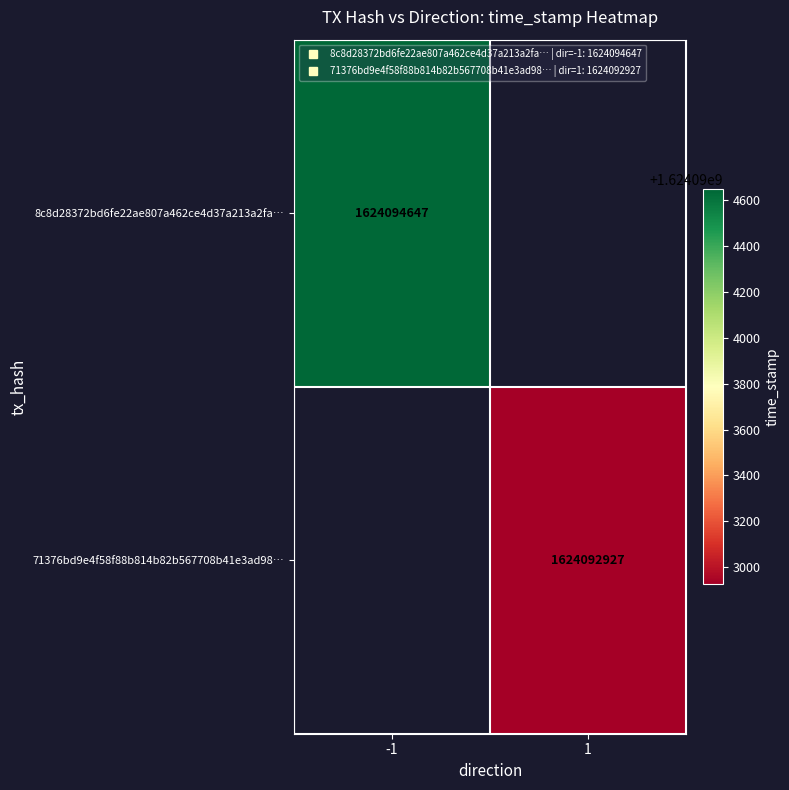

At which category does the chart reach its peak across all series?

-1